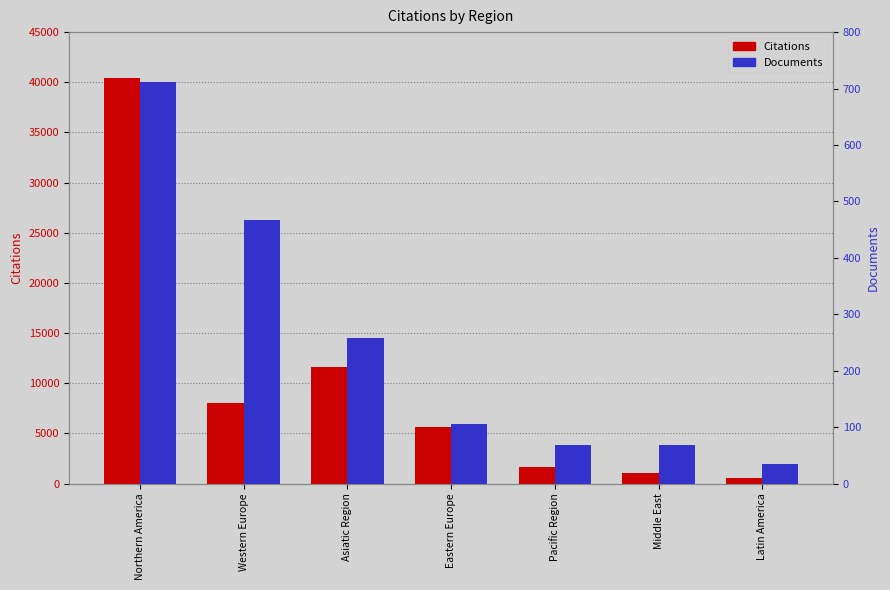

True or false: Citations has a value of 8016 at Western Europe.

True